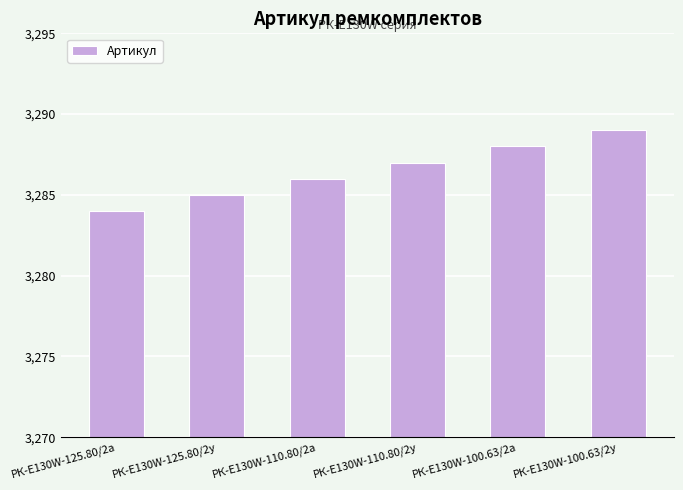

What is the value of the 5th bar from the left?

3288